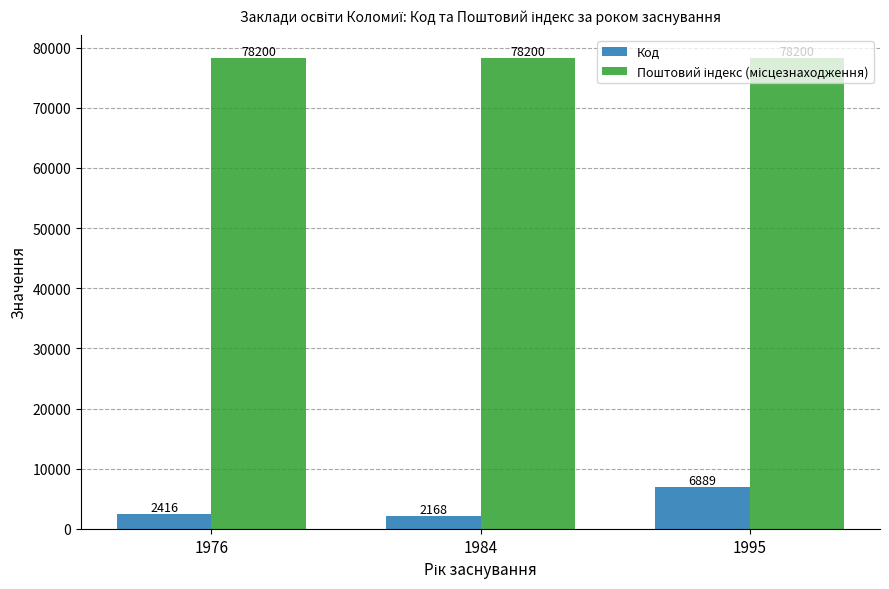

What value does the Код series have at 1984, to the nearest 10?

2170